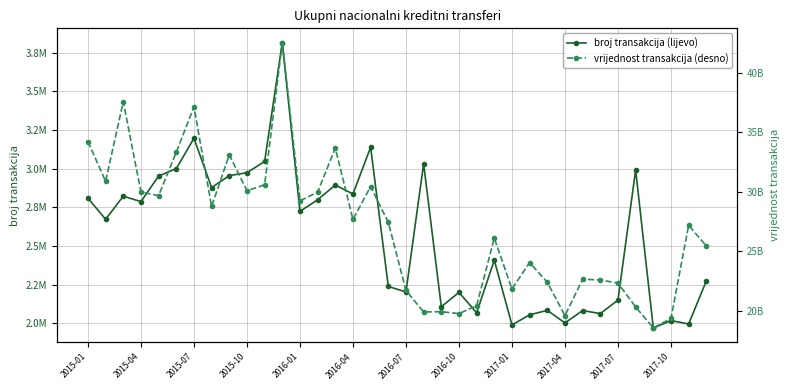

What is the difference between the maximum and second lowest values in the broj transakcija (lijevo) series?

1825336